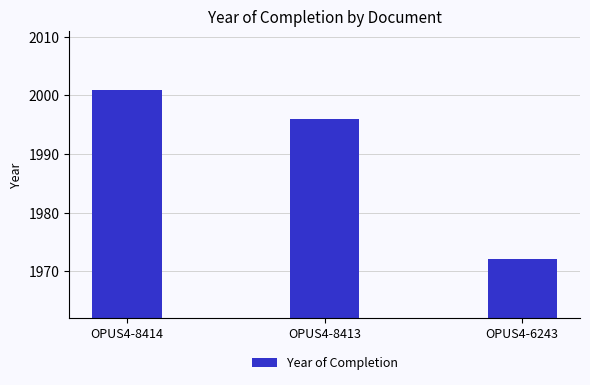

What is the smallest value displayed?

1972